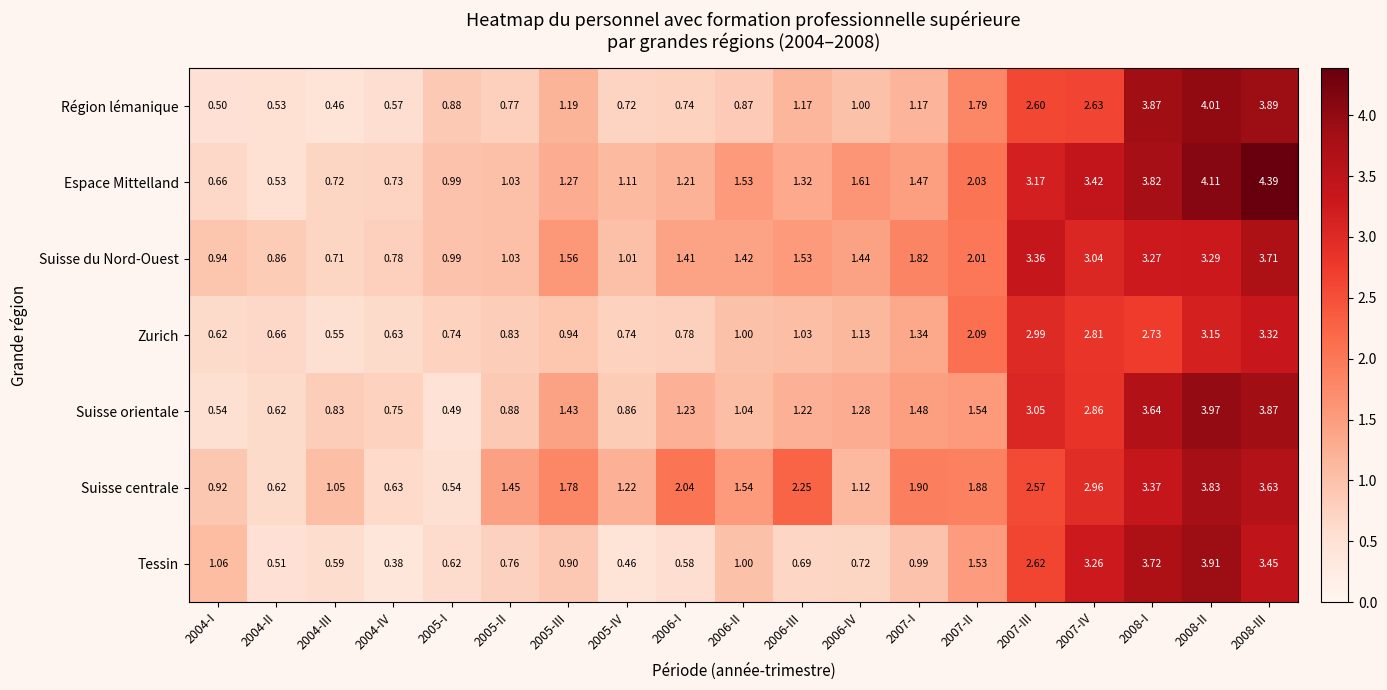

How many series are shown in this chart?

7